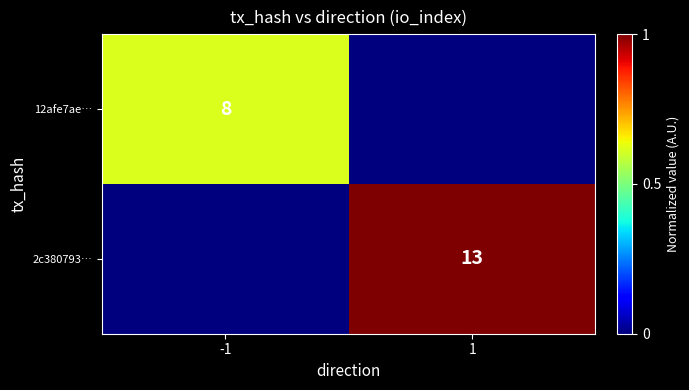

At which category is the sum across all series the highest?

1